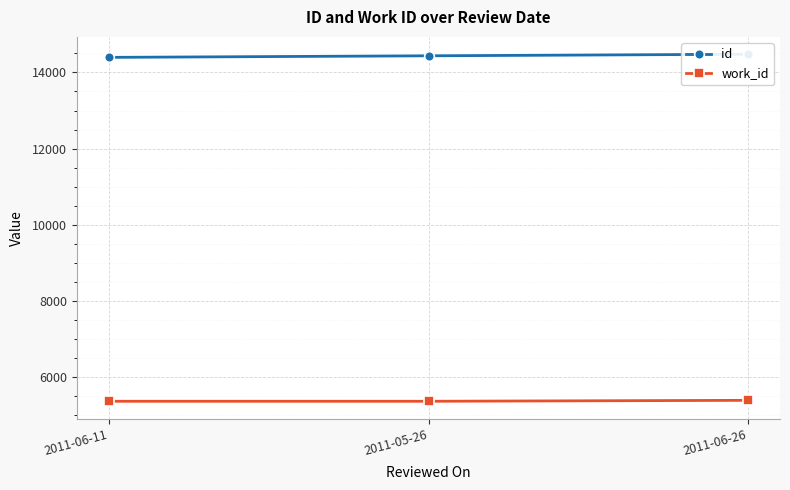

At which label is id closest to 14437?

2011-05-26